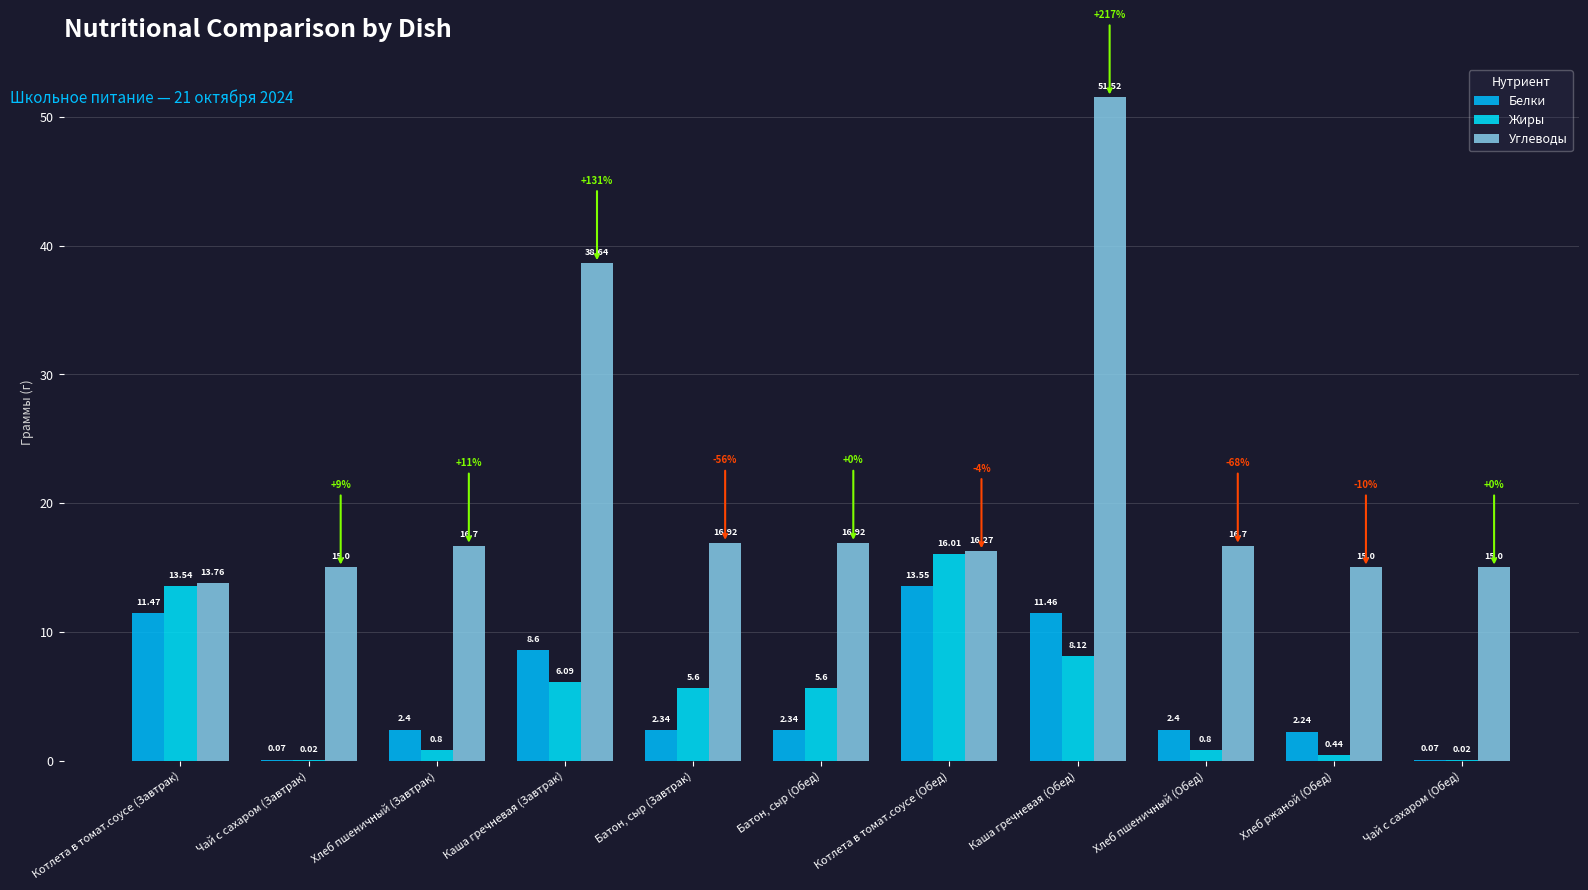

List the labels in order of Белки value, smallest first.

Чай с сахаром (Завтрак), Чай с сахаром (Обед), Хлеб ржаной (Обед), Батон, сыр (Завтрак), Батон, сыр (Обед), Хлеб пшеничный (Завтрак), Хлеб пшеничный (Обед), Каша гречневая (Завтрак), Каша гречневая (Обед), Котлета в томат.соусе (Завтрак), Котлета в томат.соусе (Обед)